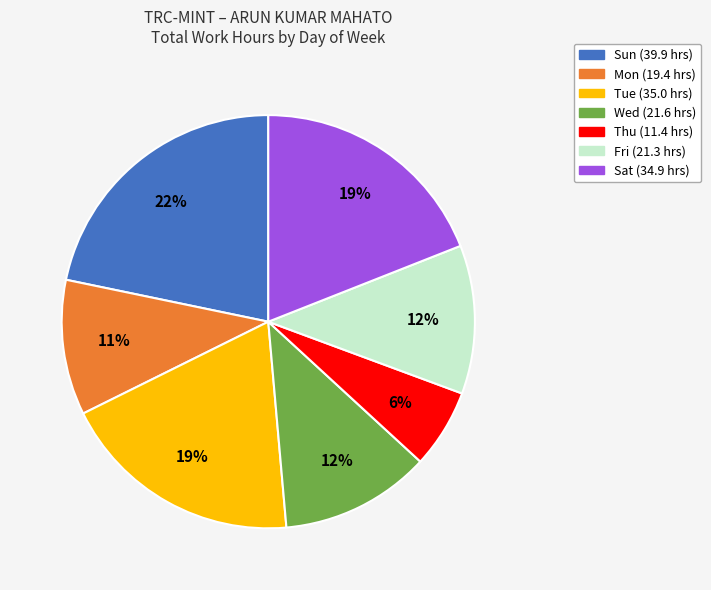

Count the number of slices in the pie.

7